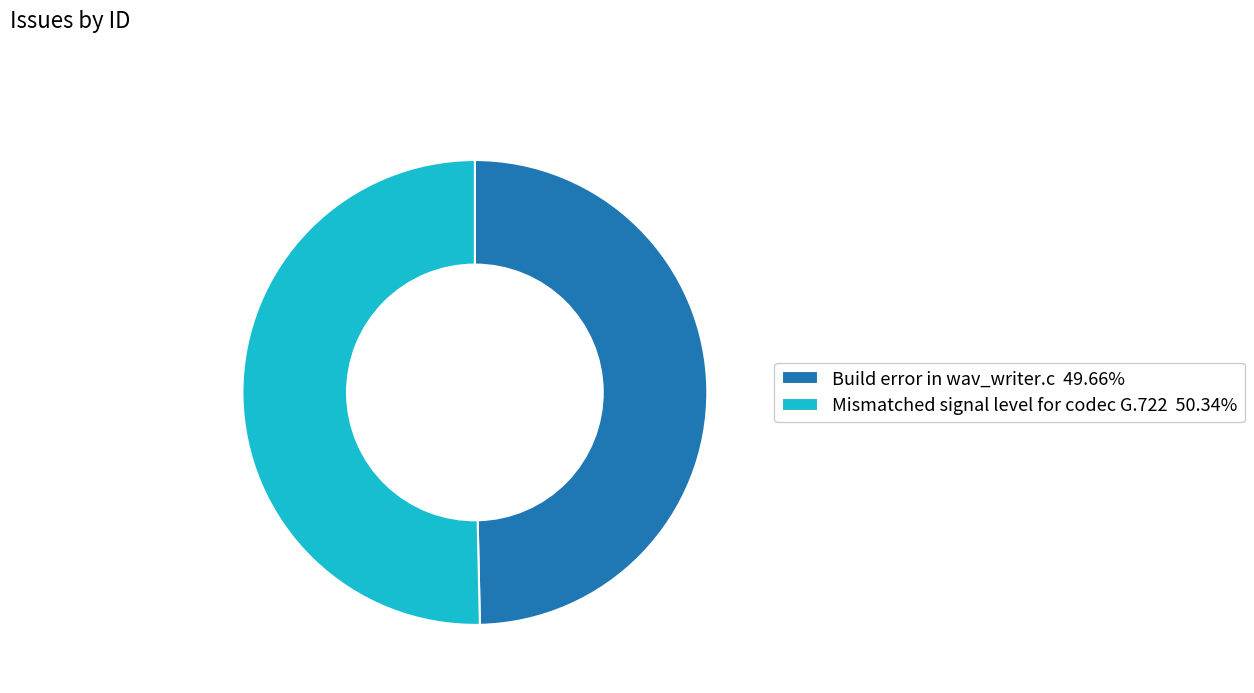

Do Build error in wav_writer.c 49.66% and Mismatched signal level for codec G.722 50.34% together represent more than half of the pie?

Yes